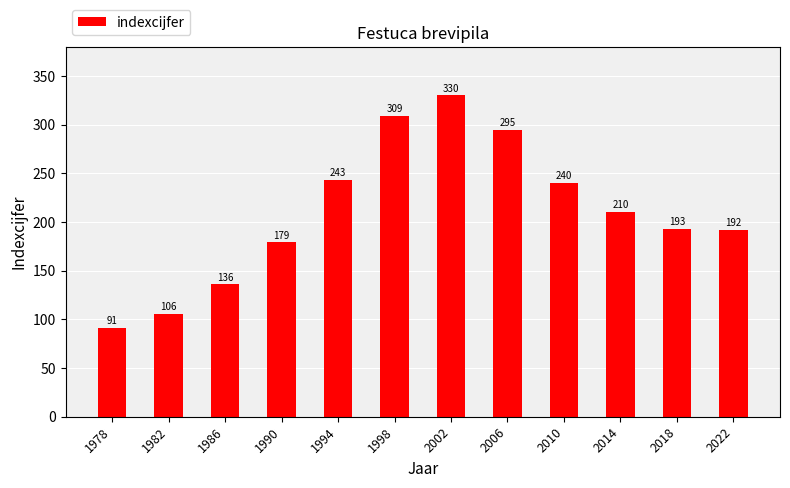

Which category has the lowest value across all series?

1978